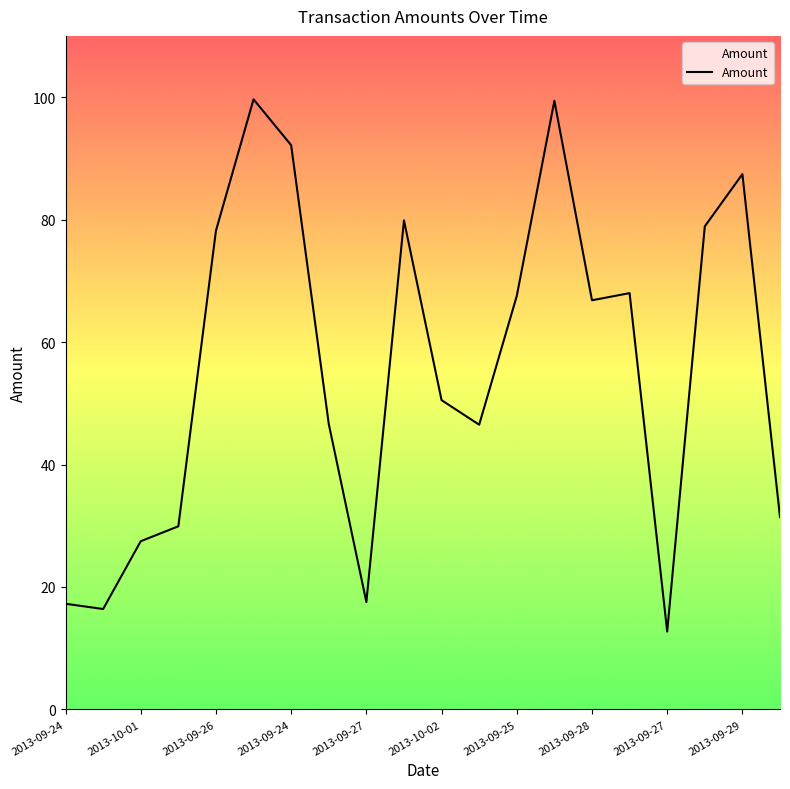

What is the greatest value displayed?

99.6